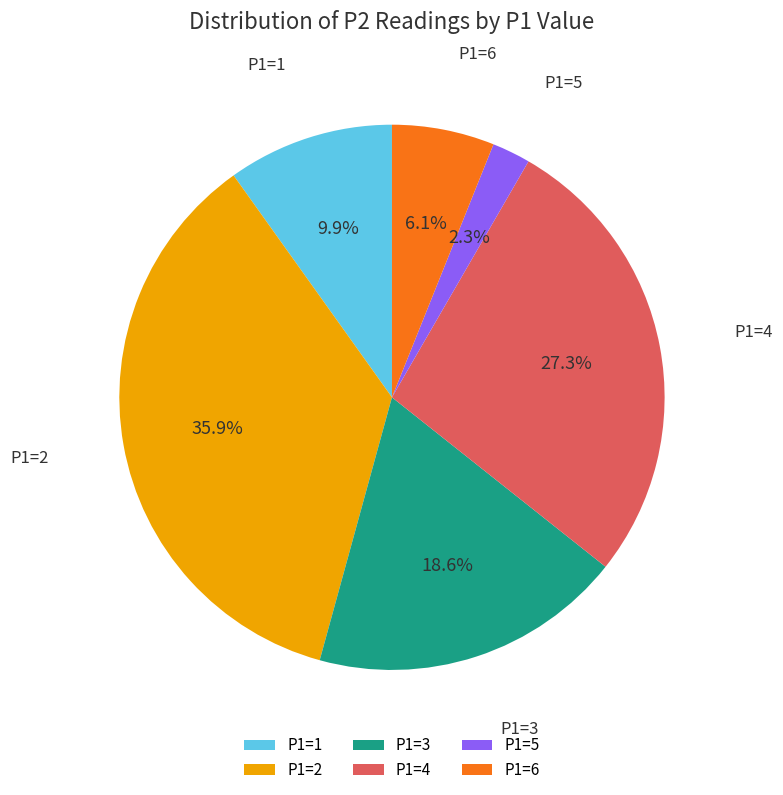

What percentage is the P1=6 slice, to the nearest percent?

6%